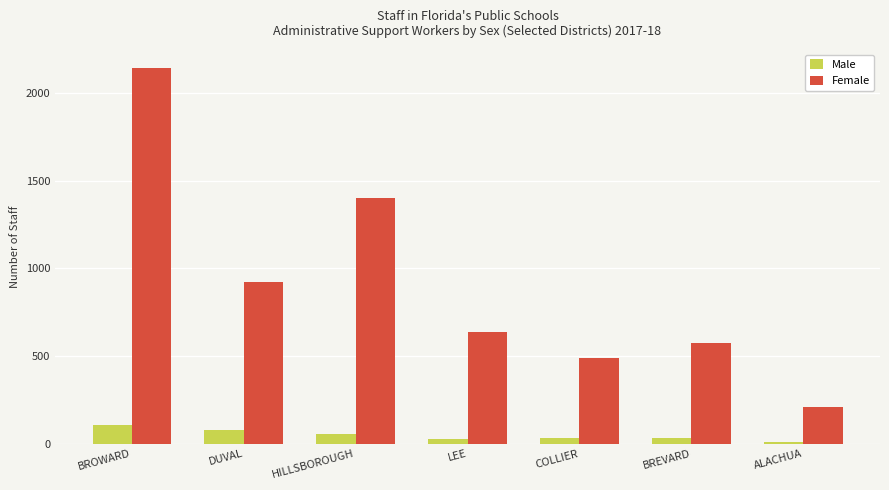

Which series has the largest range (max minus min)?

Female